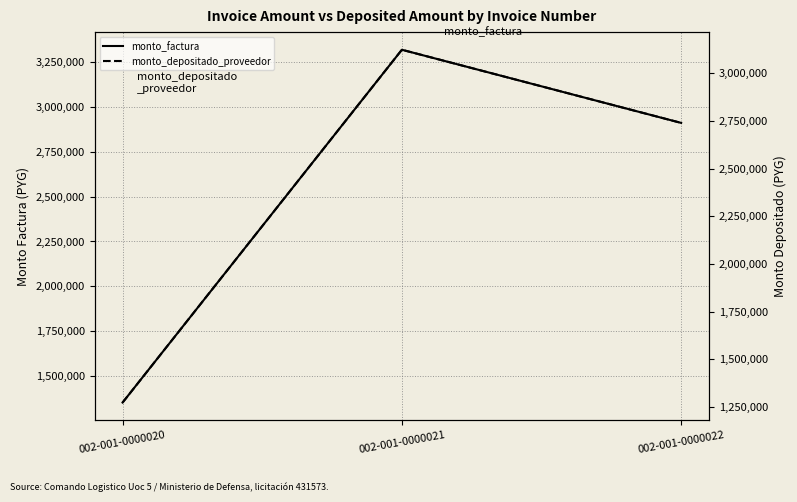

Reading right to left, extract all data points from this chart.

monto_factura: 2911058	3318854	1352132
monto_depositado_proveedor: 2739438	3123193	1272419